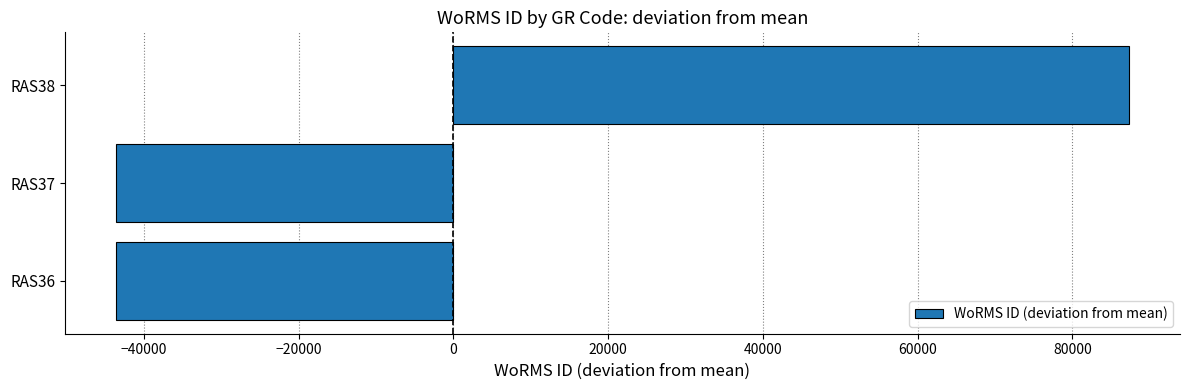

What is the sum of the values at RAS38 and RAS37?

43686.7